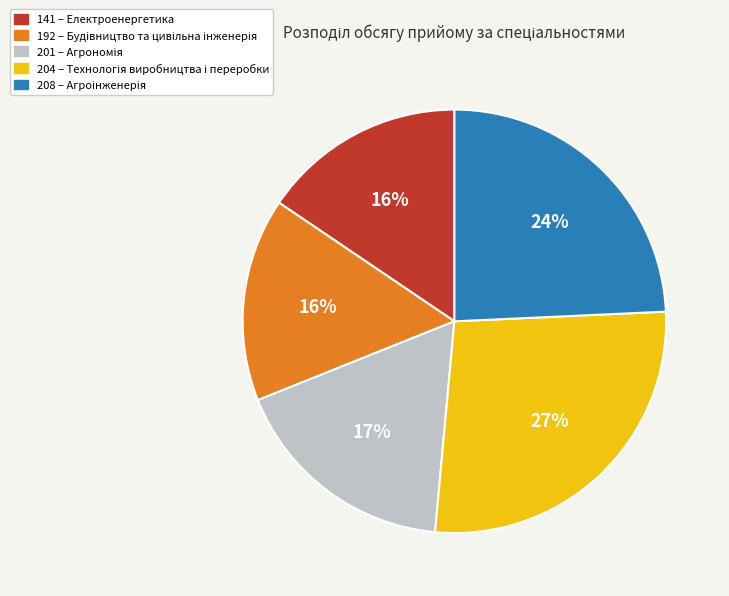

Is there a majority slice in this chart?

No